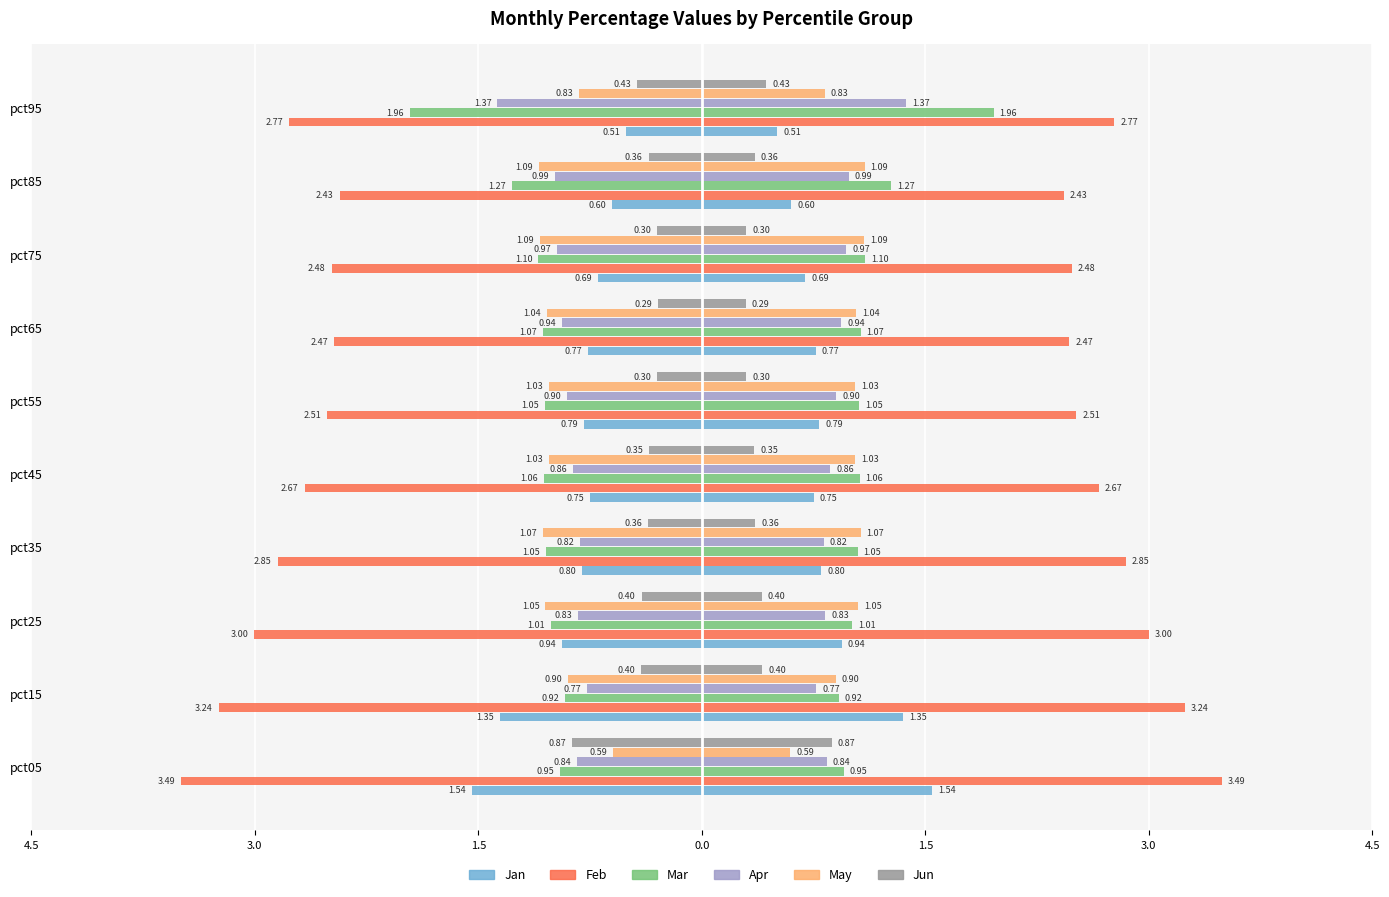

Which series has the widest spread of values?

Feb